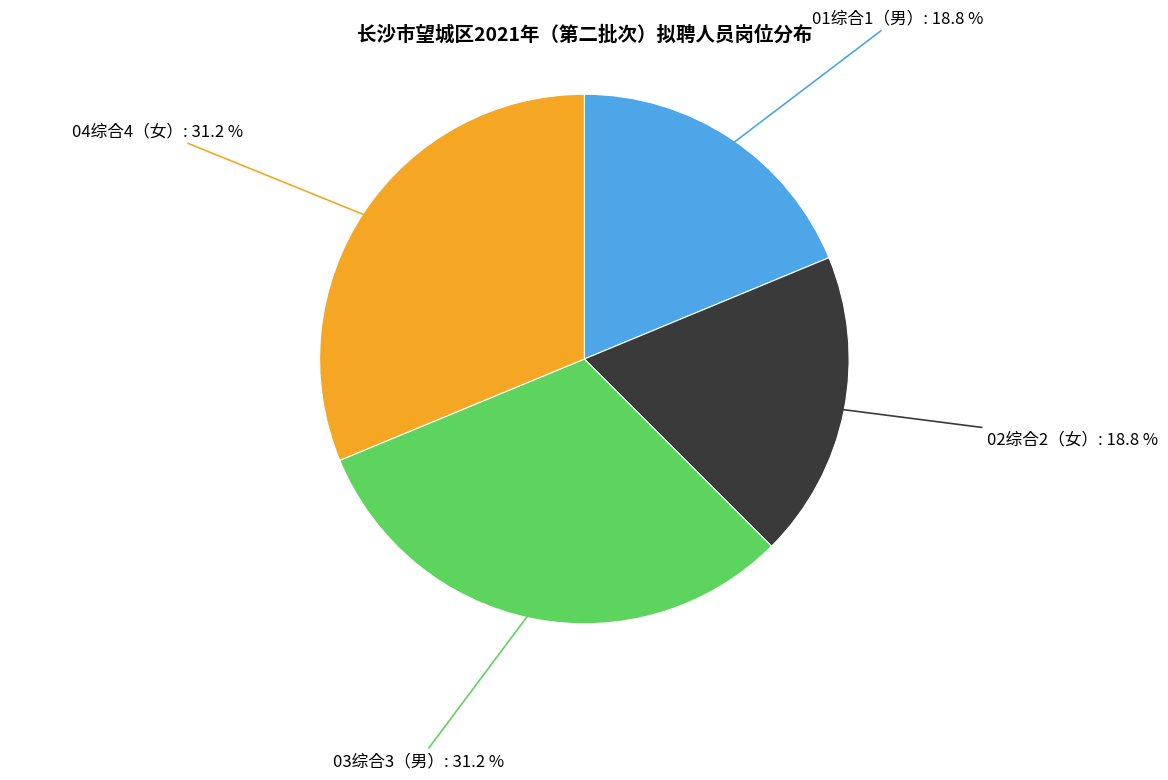

Is there a majority slice in this chart?

No